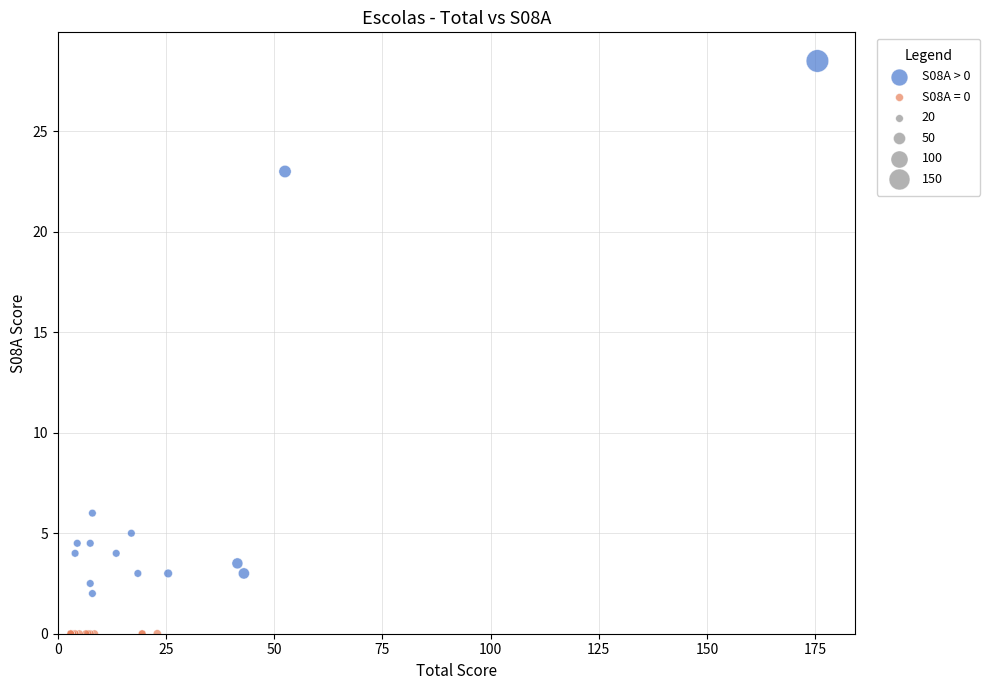

Which series reaches the maximum Y coordinate?

S08A > 0